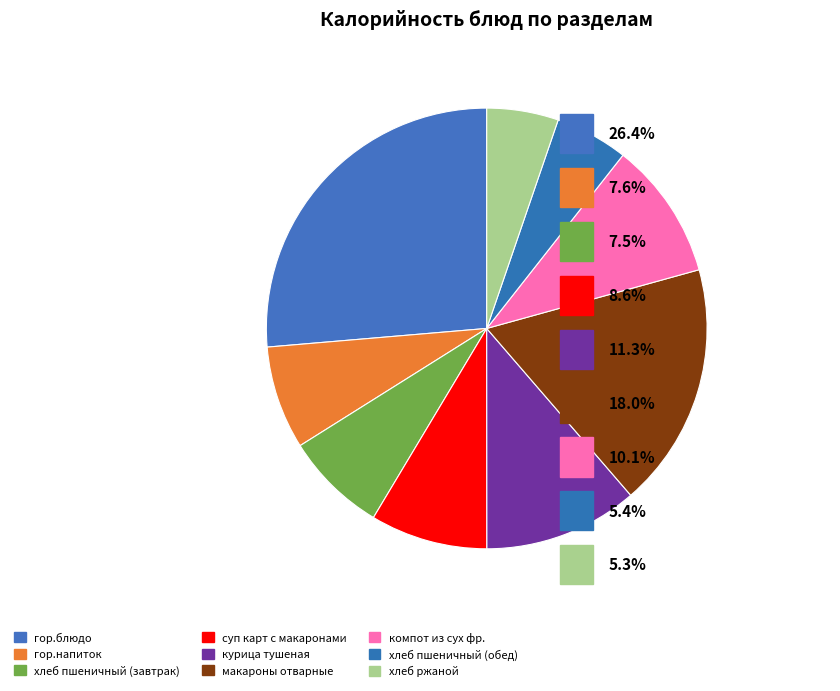

Between гор.блюдо and гор.напиток, which is larger?

гор.блюдо